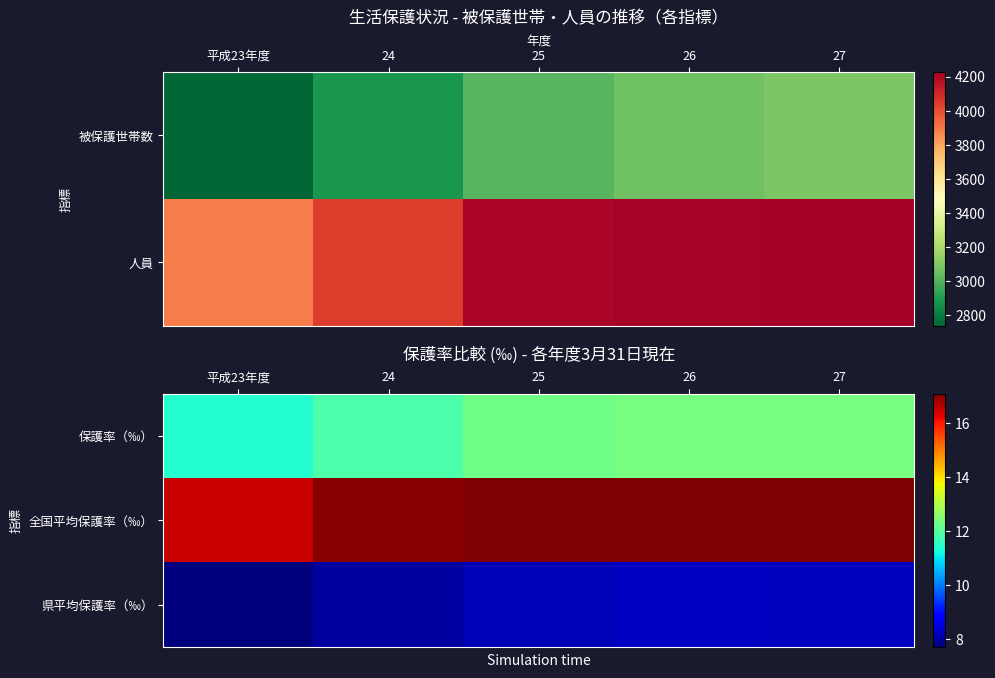

What is the average value of the 県平均保護率（‰） series?

8.1